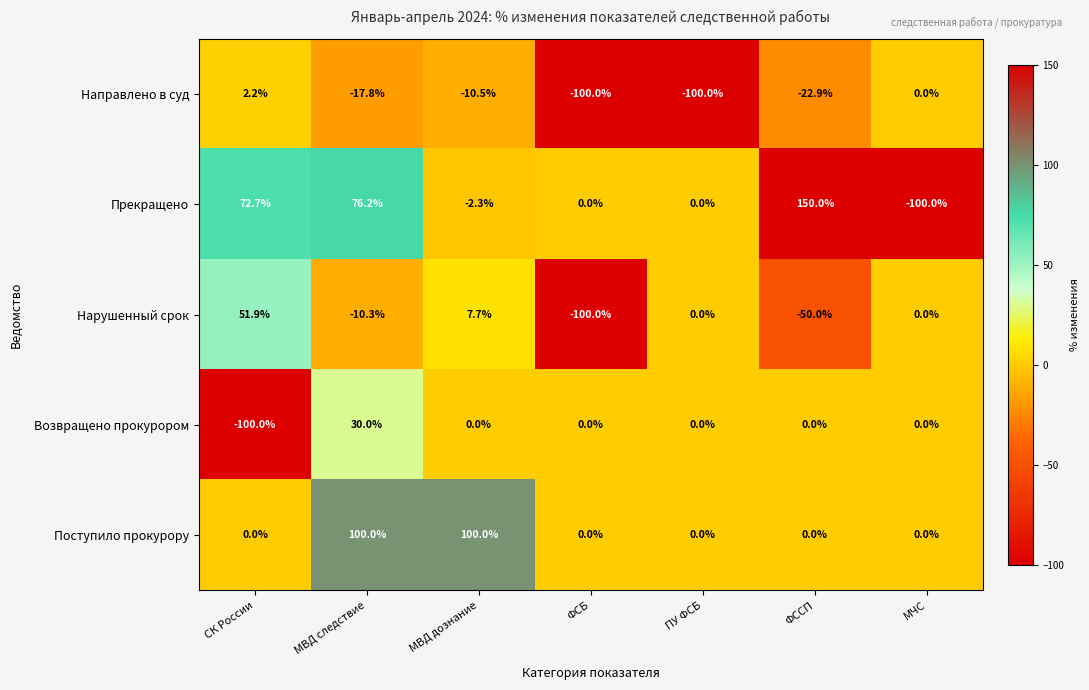

What is the average value of the Нарушенный срок series?

-14.4